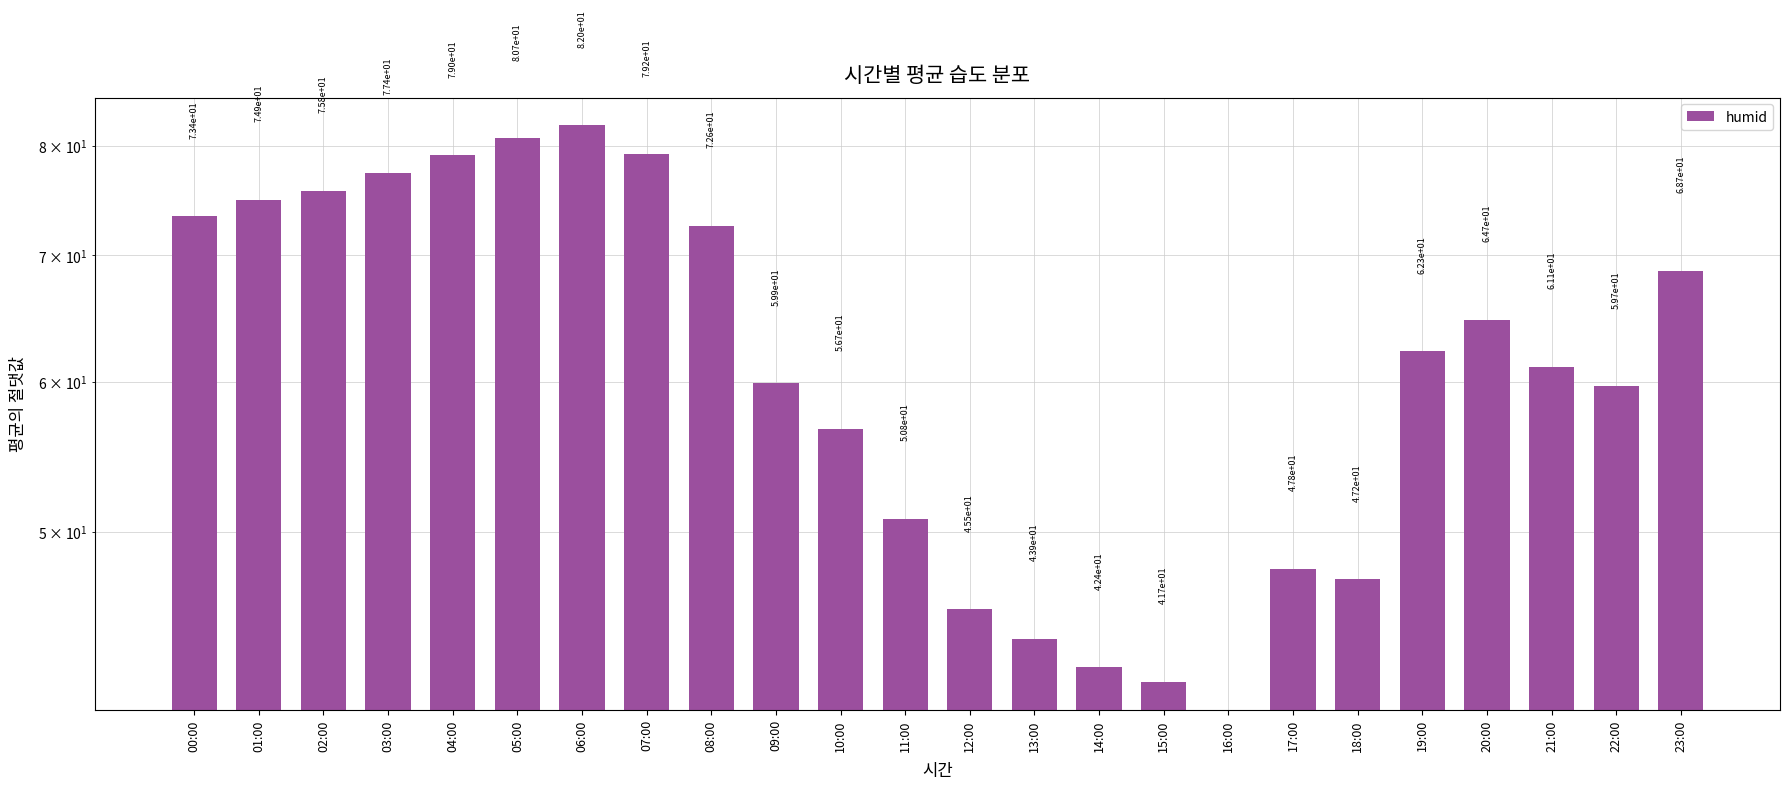

What is the change in value from 13:00 to 16:00?

-43.9